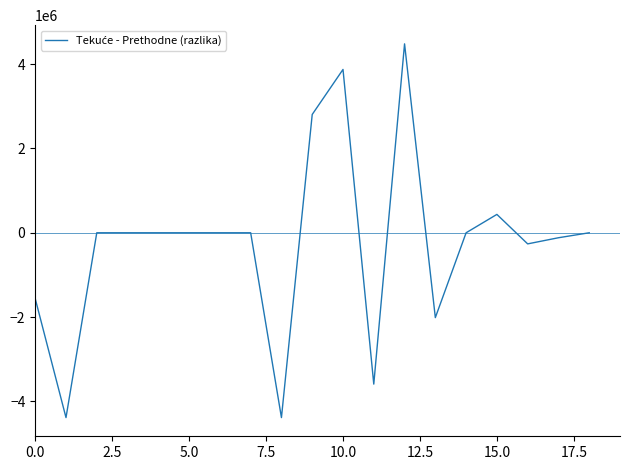

What is the smallest value displayed?

-4385191